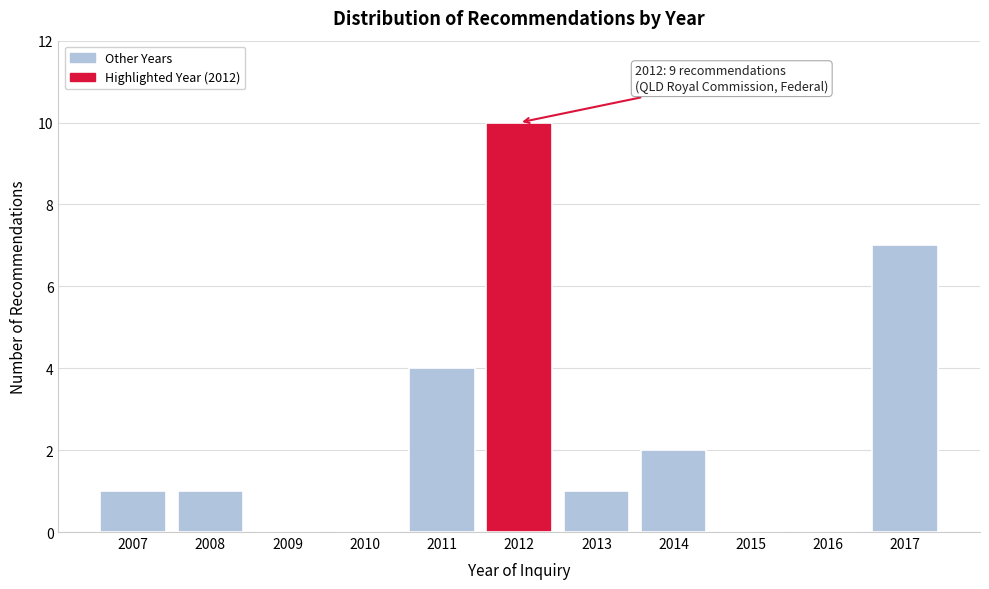

Reading left to right, what are all the values shown in this chart?

2007=1	2008=1	2009=0	2010=0	2011=4	2012=10	2013=1	2014=2	2015=0	2016=0	2017=7